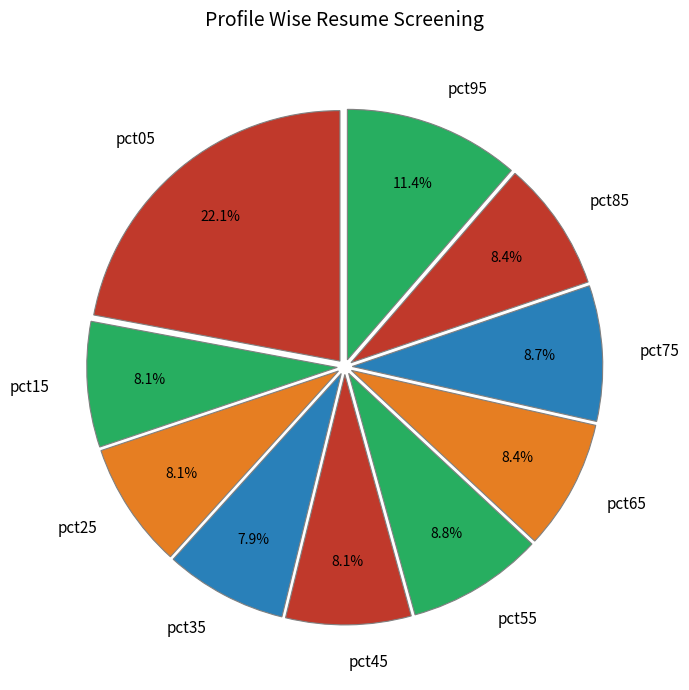

Is there a majority slice in this chart?

No